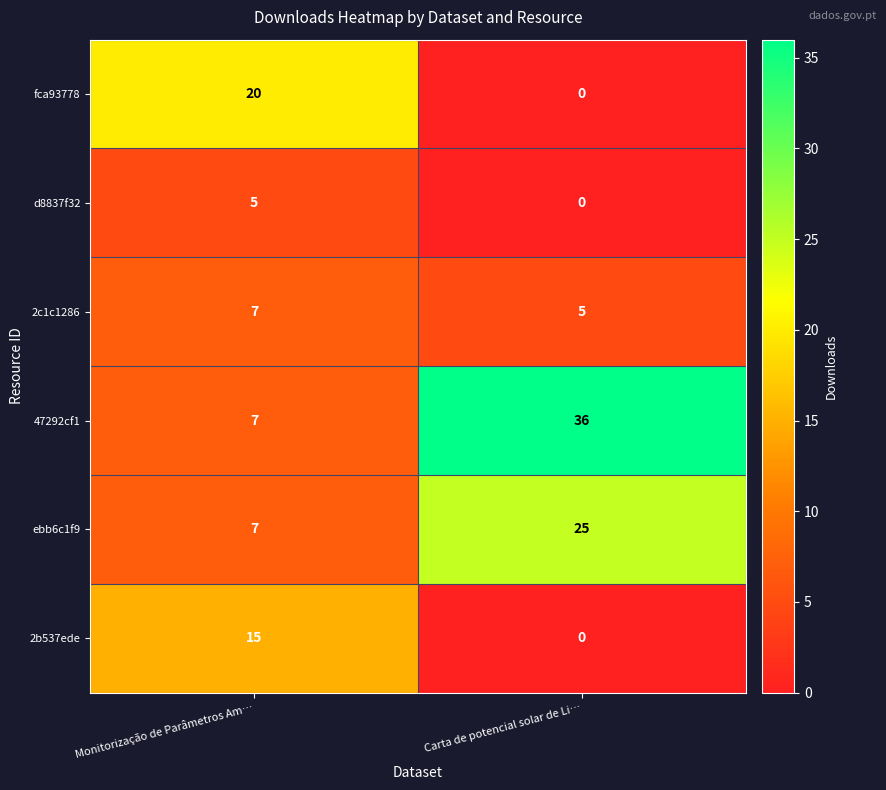

At how many categories does at least one series exceed 32?

1